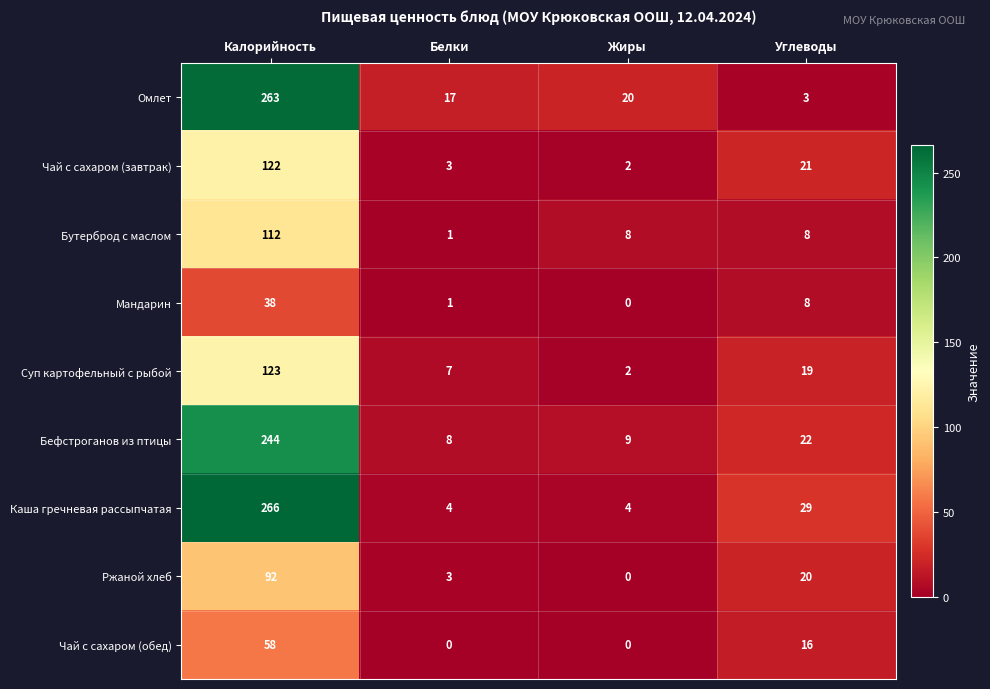

What is the difference between the Бутерброд с маслом values at Белки and Углеводы?

7